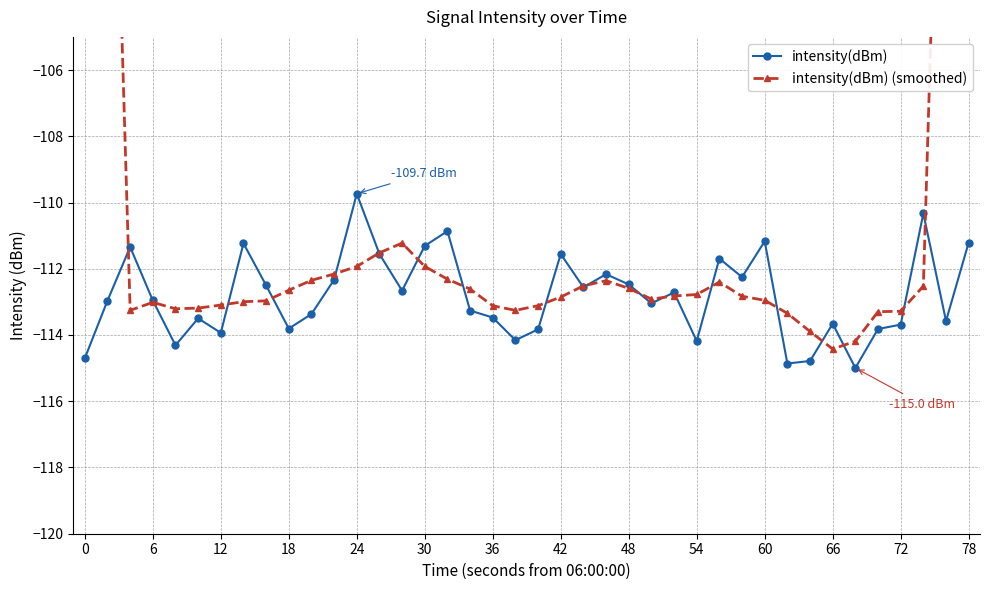

What is the difference between the second highest and minimum values in the intensity(dBm) series?

4.7